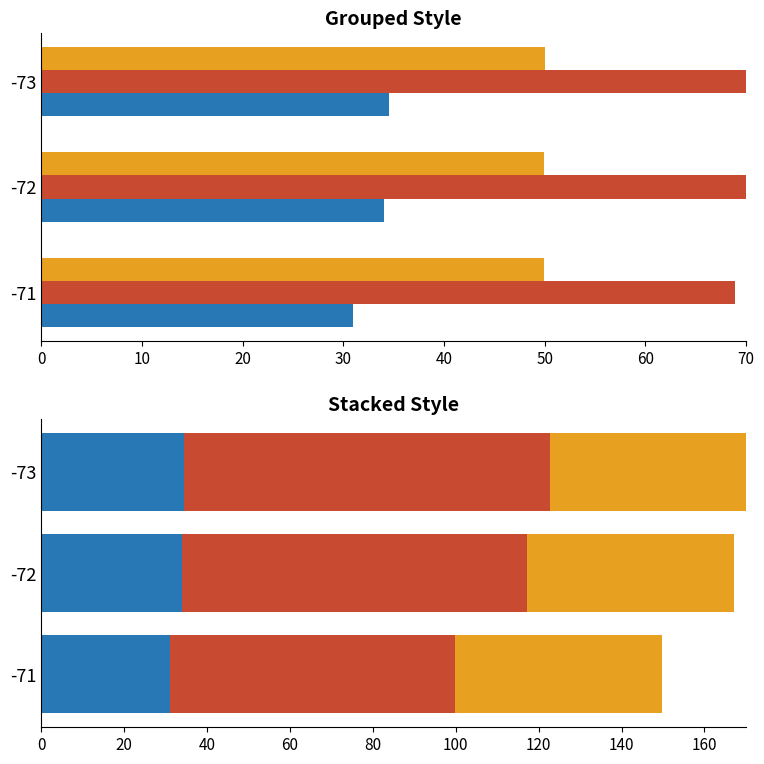

What is the approximate value of Avg Samples (×10⁵) at -71?

50.0